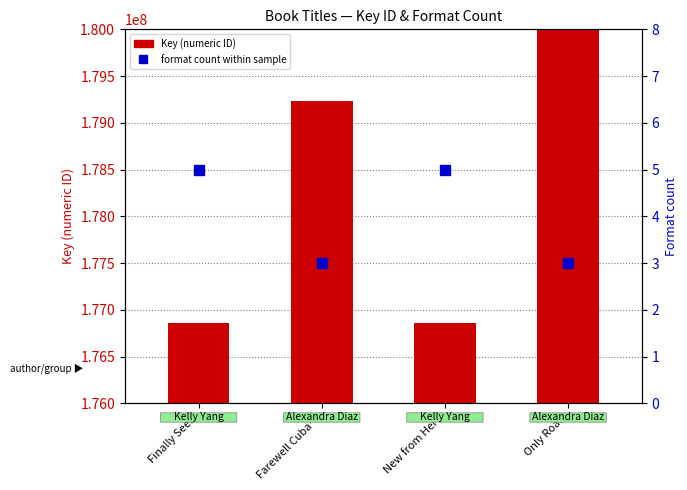

List the series in order of their overall mean, highest first.

Key (numeric ID), format count within sample